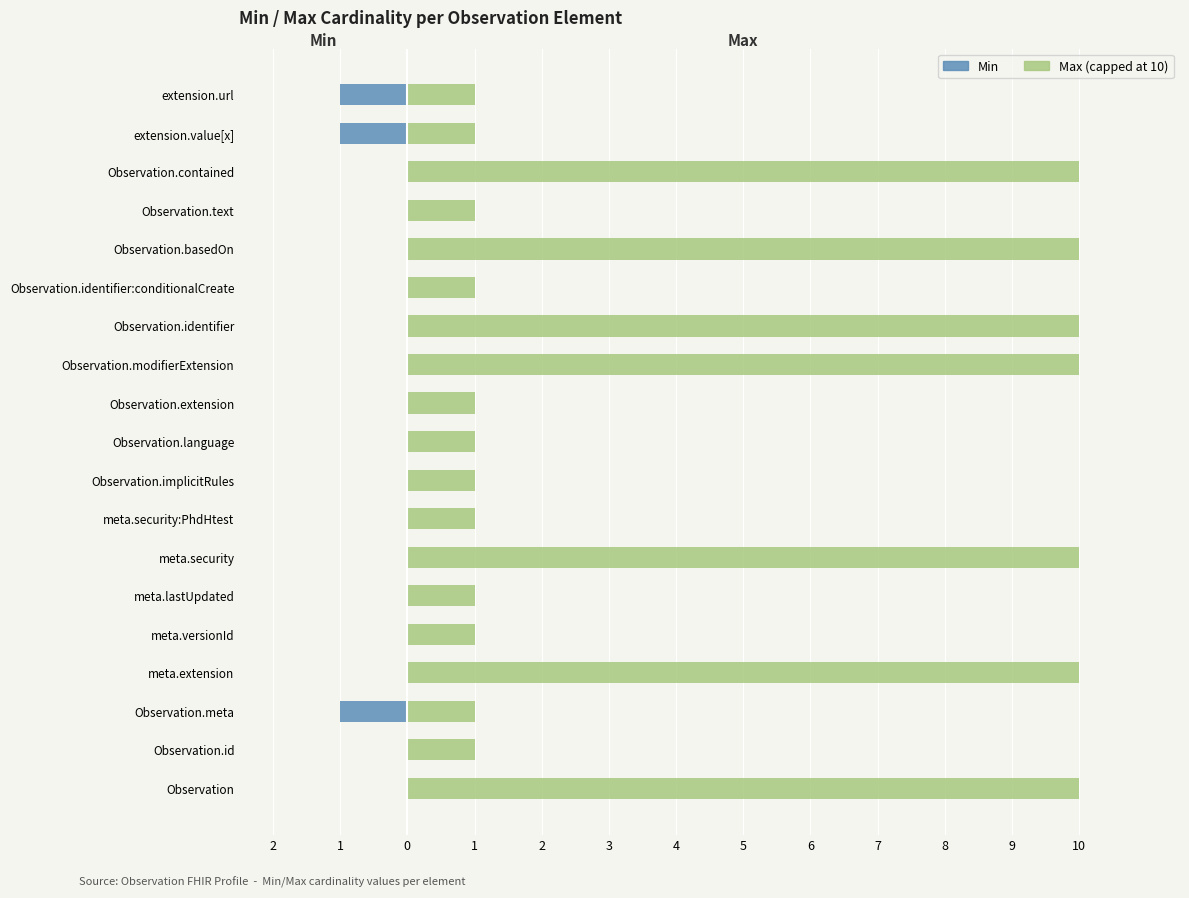

At how many categories does at least one series exceed 6?

7